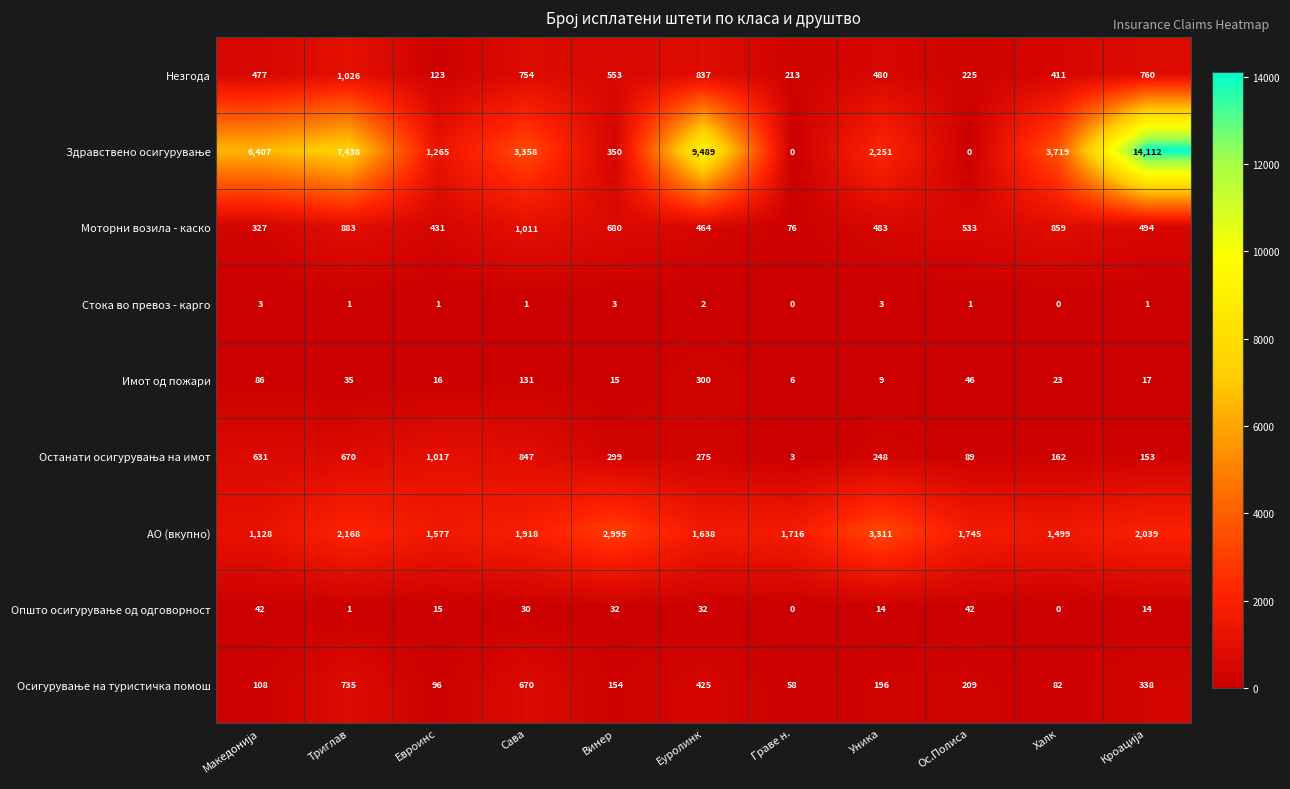

What value does the Имот од пожари series have at Уника, to the nearest 5?

10